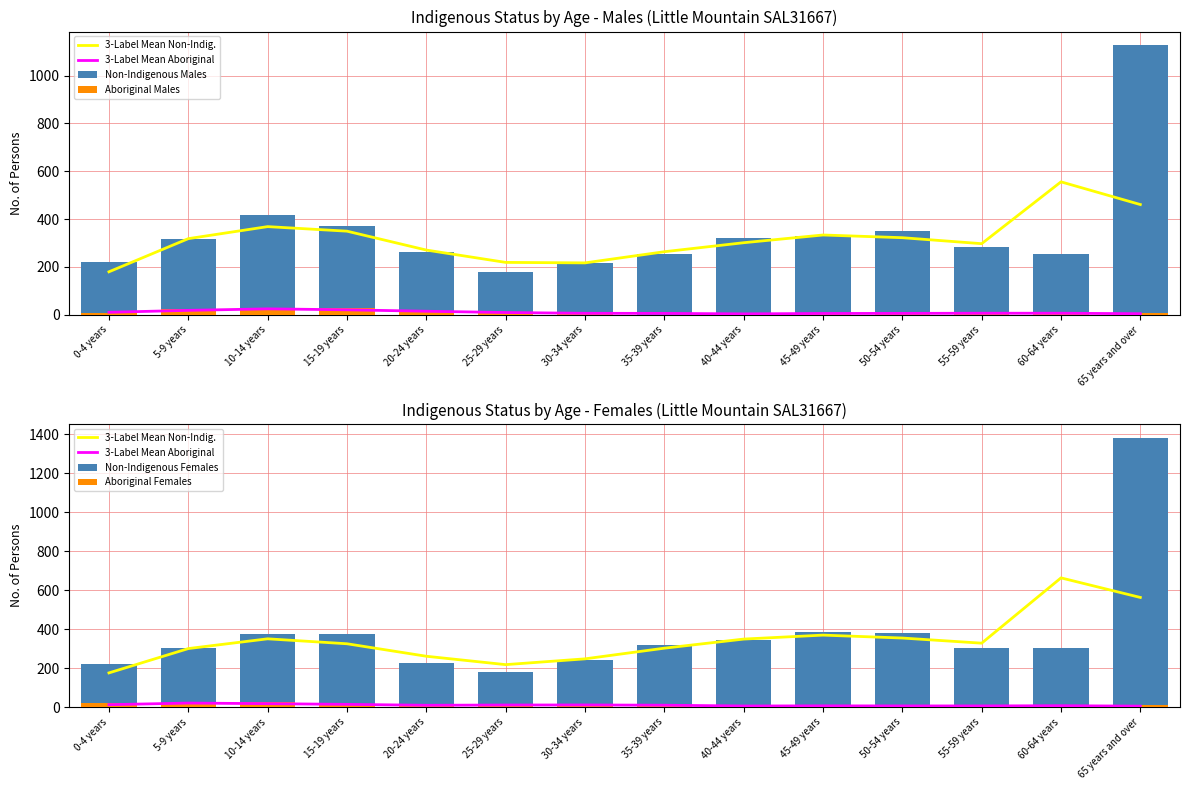

Which series changed the most between 20-24 years and 50-54 years?

Non-Indigenous Females